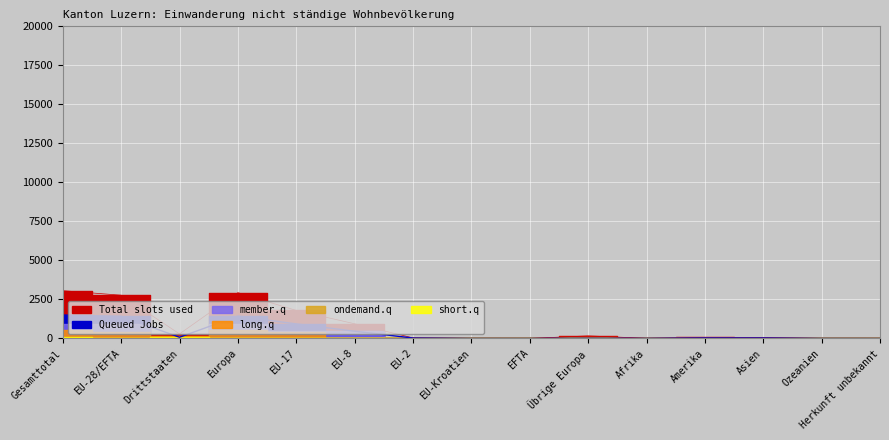

How many data points in short.q are above 1?

6